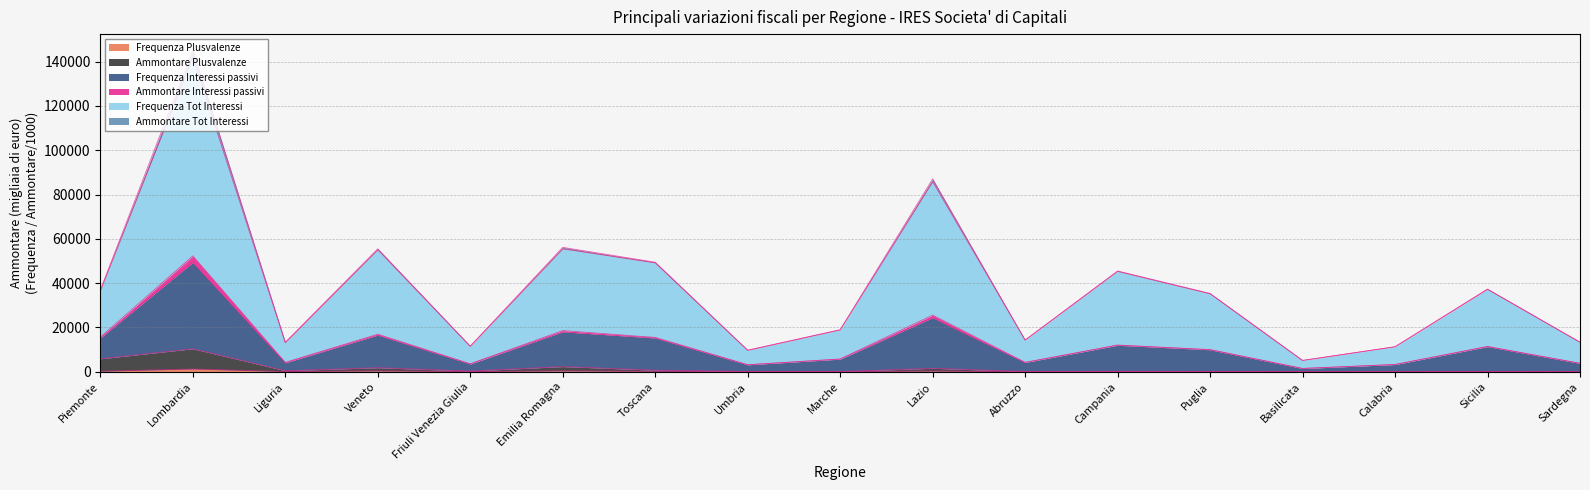

True or false: Frequenza Interessi passivi and Ammontare Plusvalenze intersect in this chart.

False